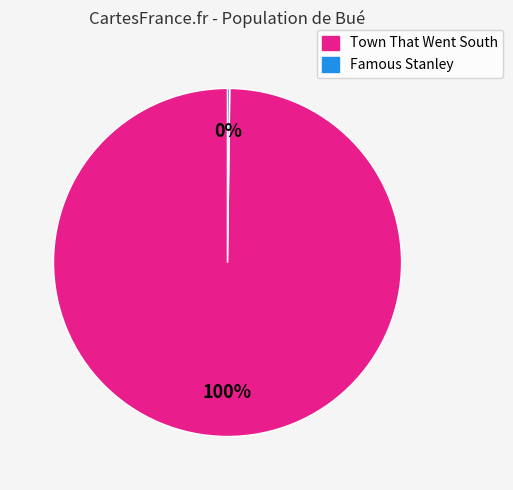

To the nearest percent, what is the difference between the largest and smallest slice percentages?

100%